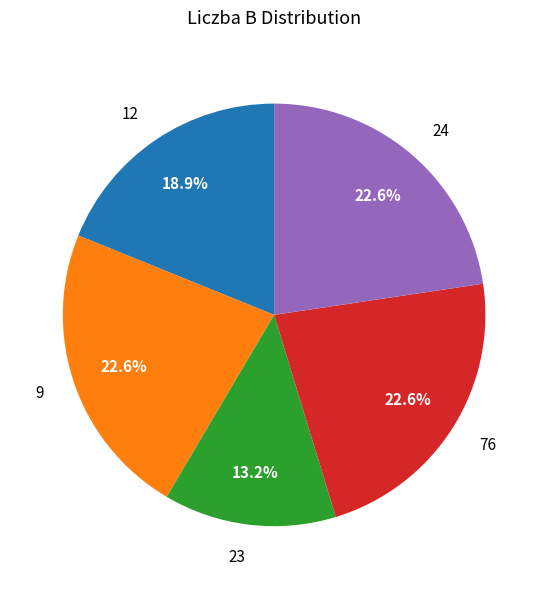

Is it true that 9 is 34% of the pie?

False